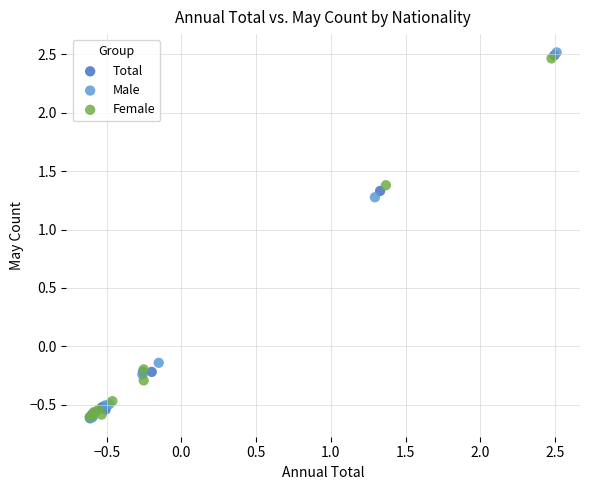

Which series has the largest Y range (max minus min)?

Male